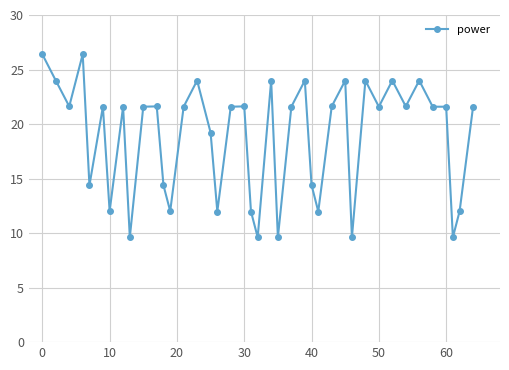

What is the minimum value shown in the chart?

9.6